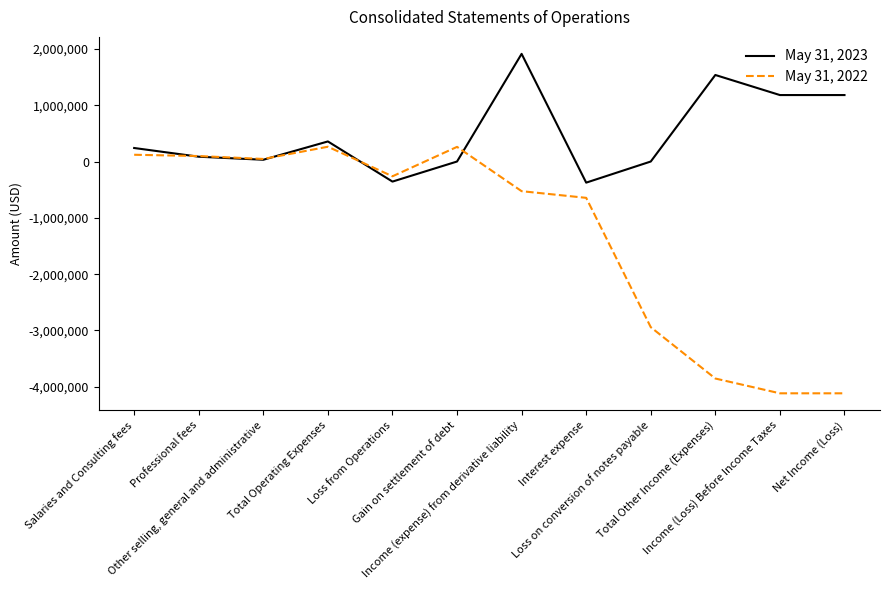

What is the total value across all series at Gain on settlement of debt?

260032